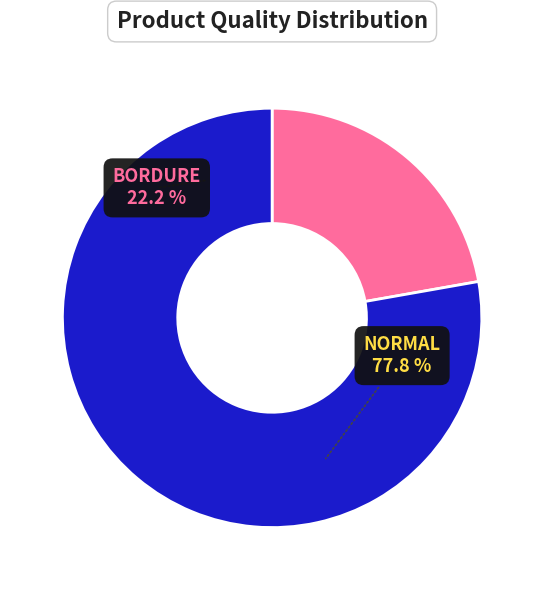

To the nearest percent, what is the difference between the BORDURE and NORMAL slice percentages?

56%